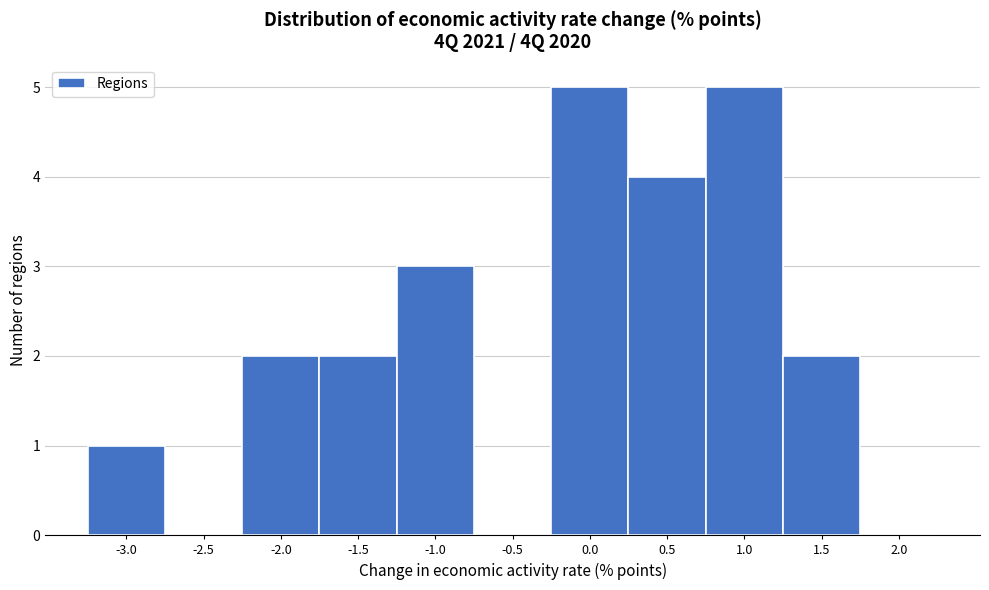

Reading left to right, extract all data points from this chart.

-3.0=1	-2.5=0	-2.0=2	-1.5=2	-1.0=3	-0.5=0	0.0=5	0.5=4	1.0=5	1.5=2	2.0=0